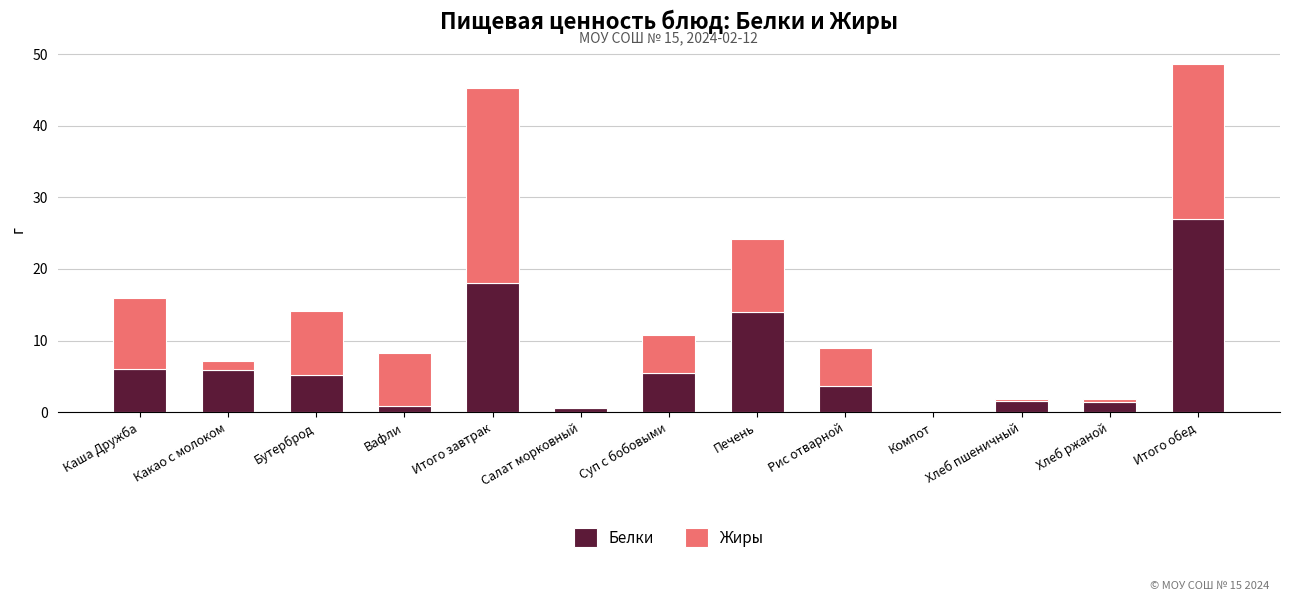

The value of Белки at Какао с молоком is 2.8. True or false?

False